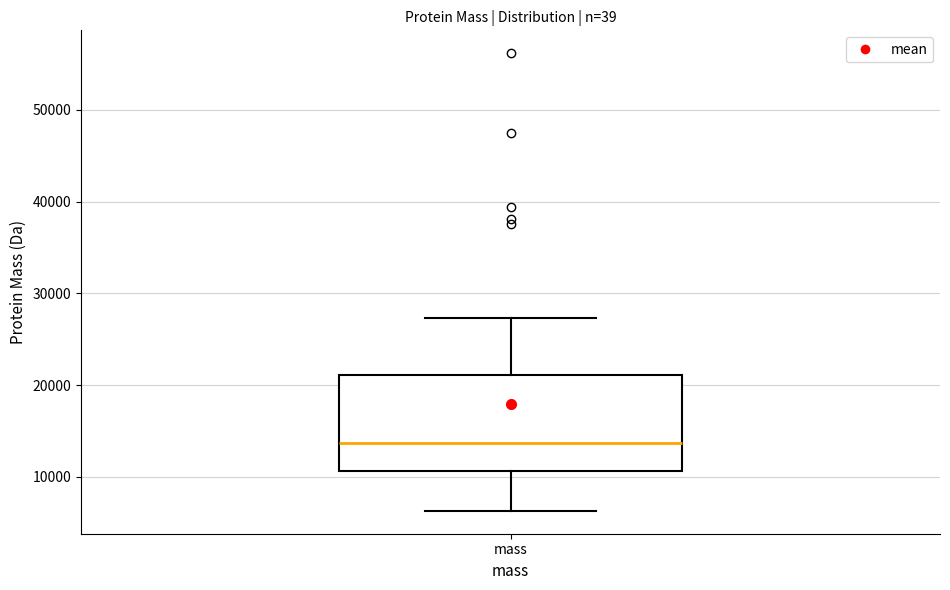

Read this box plot against the y-axis: the position of the median line, the range covered by the box, and the ends of both whiskers. The values are not printed on the chart, so give them approximately, as read against the axis.

median 14000, box 11000 to 21000, whiskers 6000 to 27000